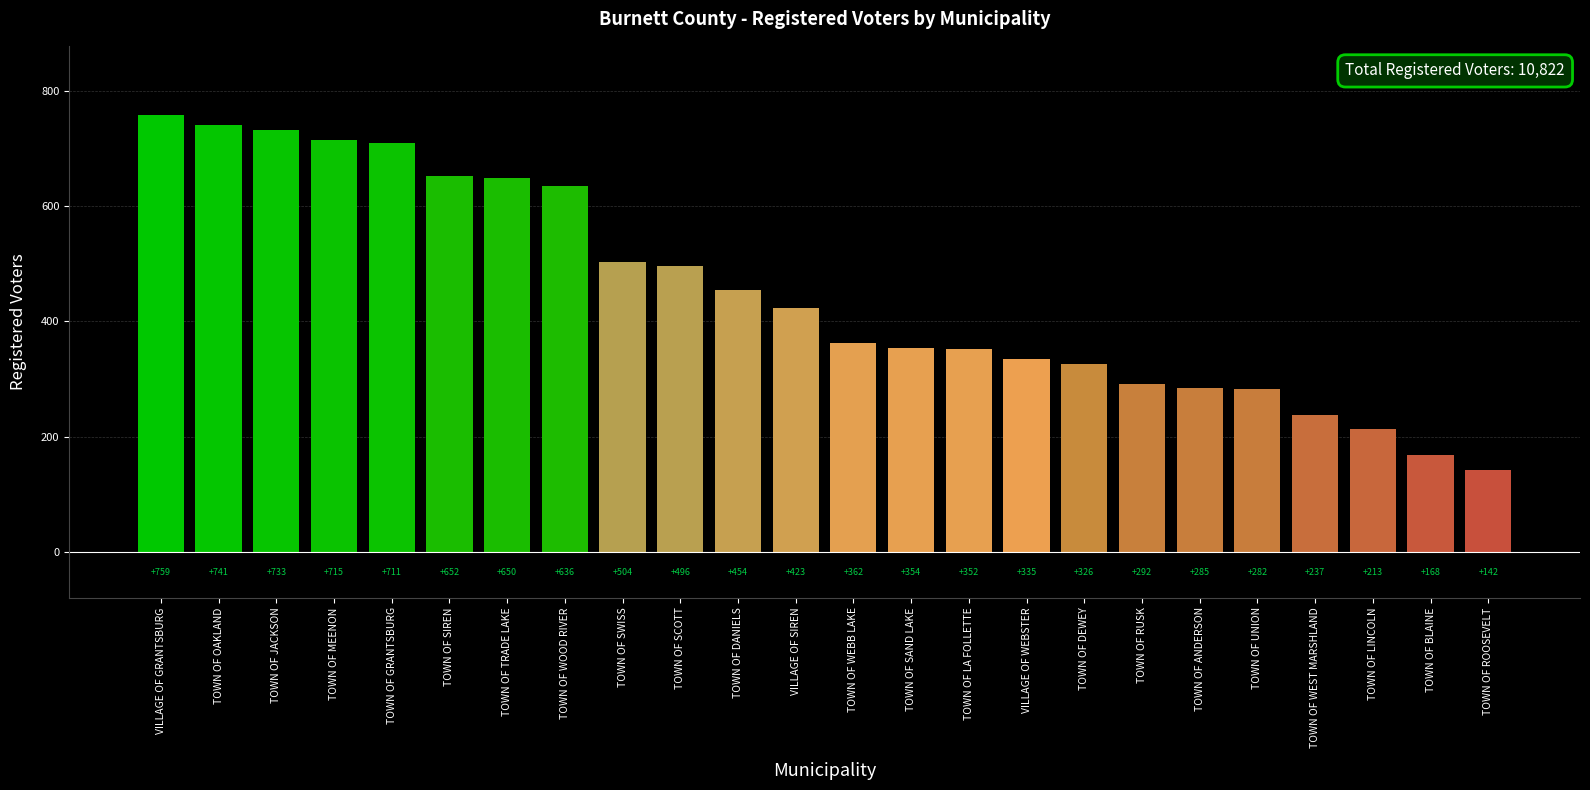

At which label does the data first exceed 423?

VILLAGE OF GRANTSBURG